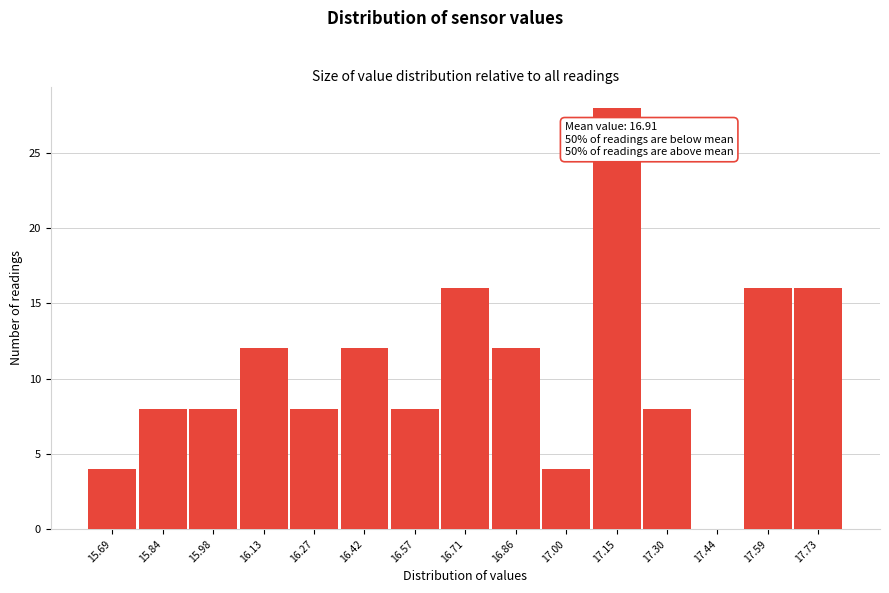

Reading left to right, transcribe all the data shown in this chart.

15.69=4	15.84=8	15.98=8	16.13=12	16.27=8	16.42=12	16.57=8	16.71=16	16.86=12	17.00=4	17.15=28	17.30=8	17.44=0	17.59=16	17.73=16